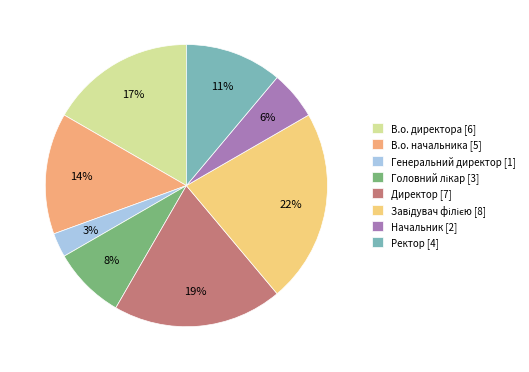

Rank the categories by value from highest to lowest.

Завідувач філією, Директор, В.о. директора, В.о. начальника, Ректор, Головний лікар, Начальник, Генеральний директор